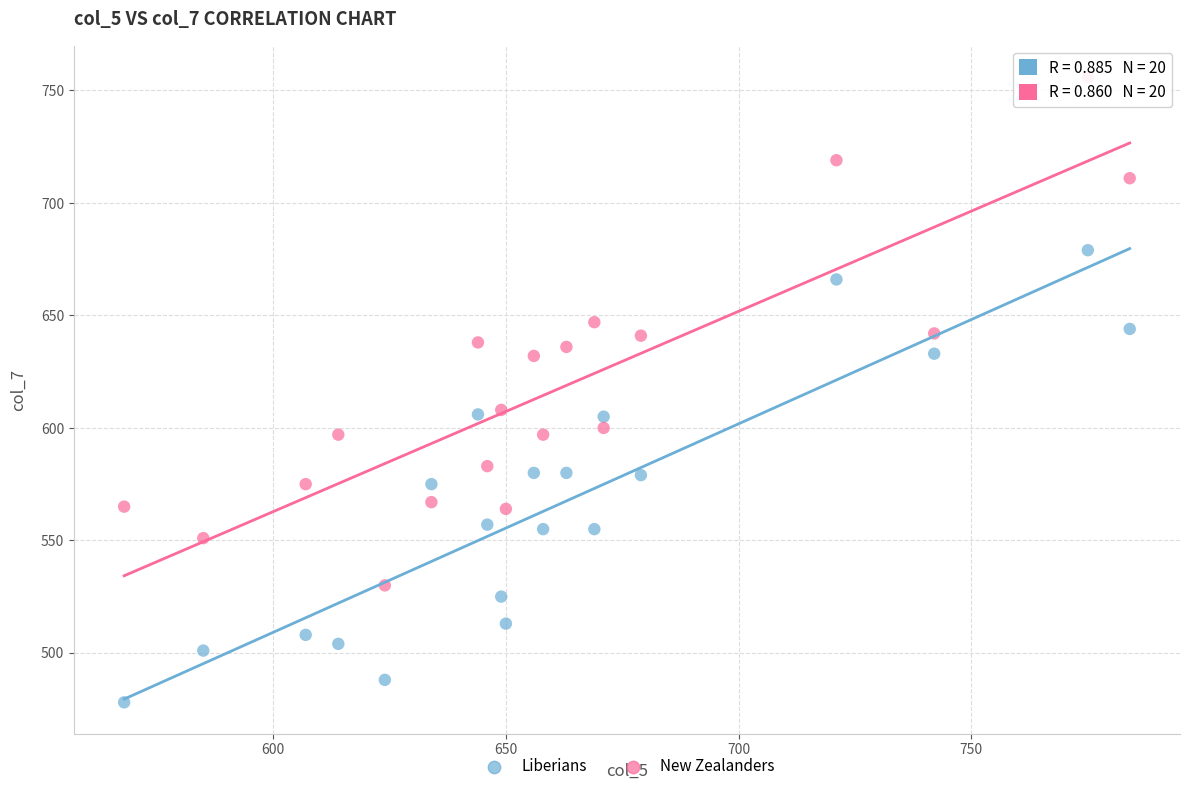

What are all the series names shown in the legend?

Liberians, New Zealanders